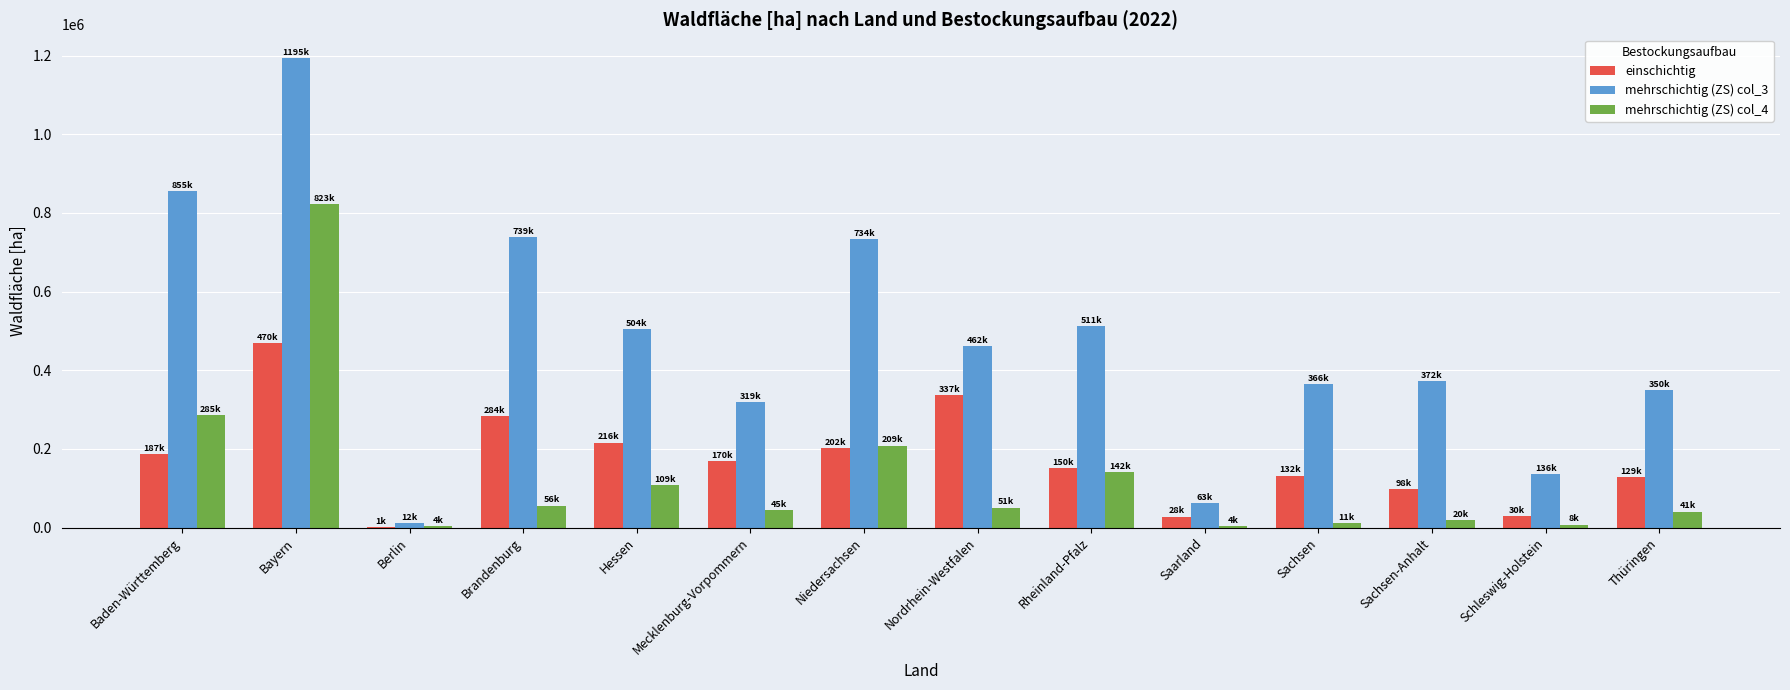

Which series has the largest total across all categories?

mehrschichtig (ZS) col_3